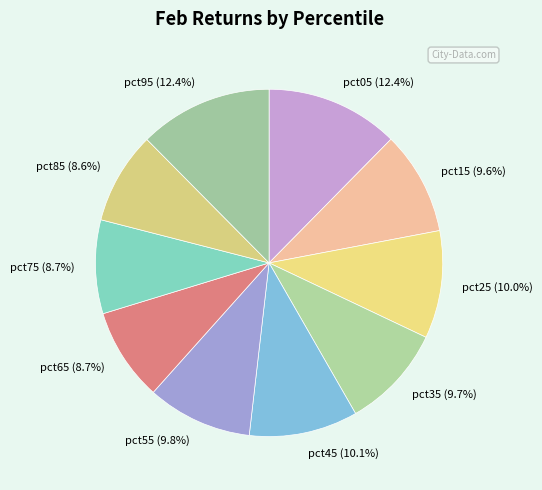

Combined, what portion of the pie is pct75 (8.7%) and pct95 (12.4%)?

21.1%